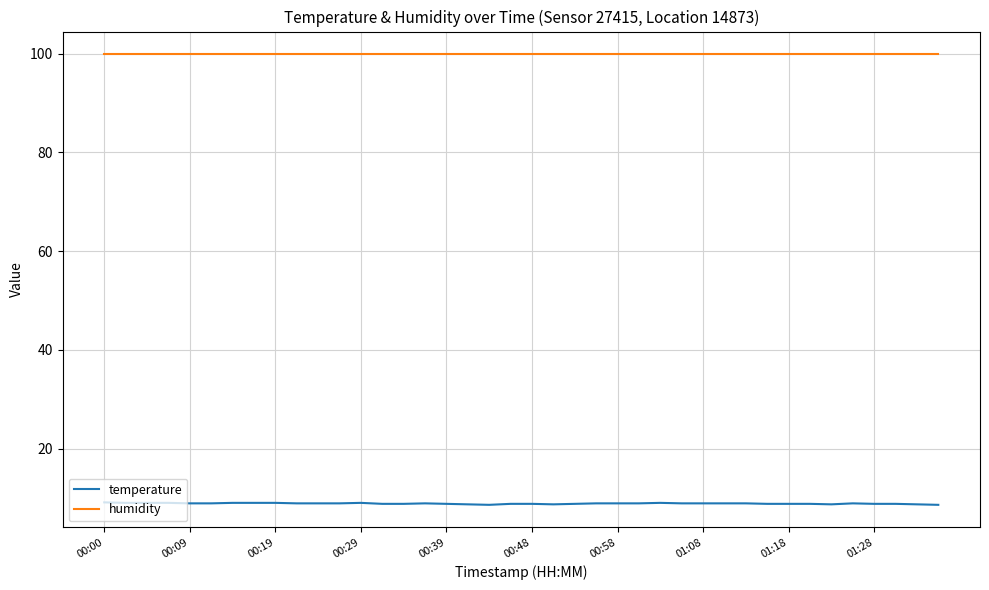

True or false: temperature and humidity intersect in this chart.

False